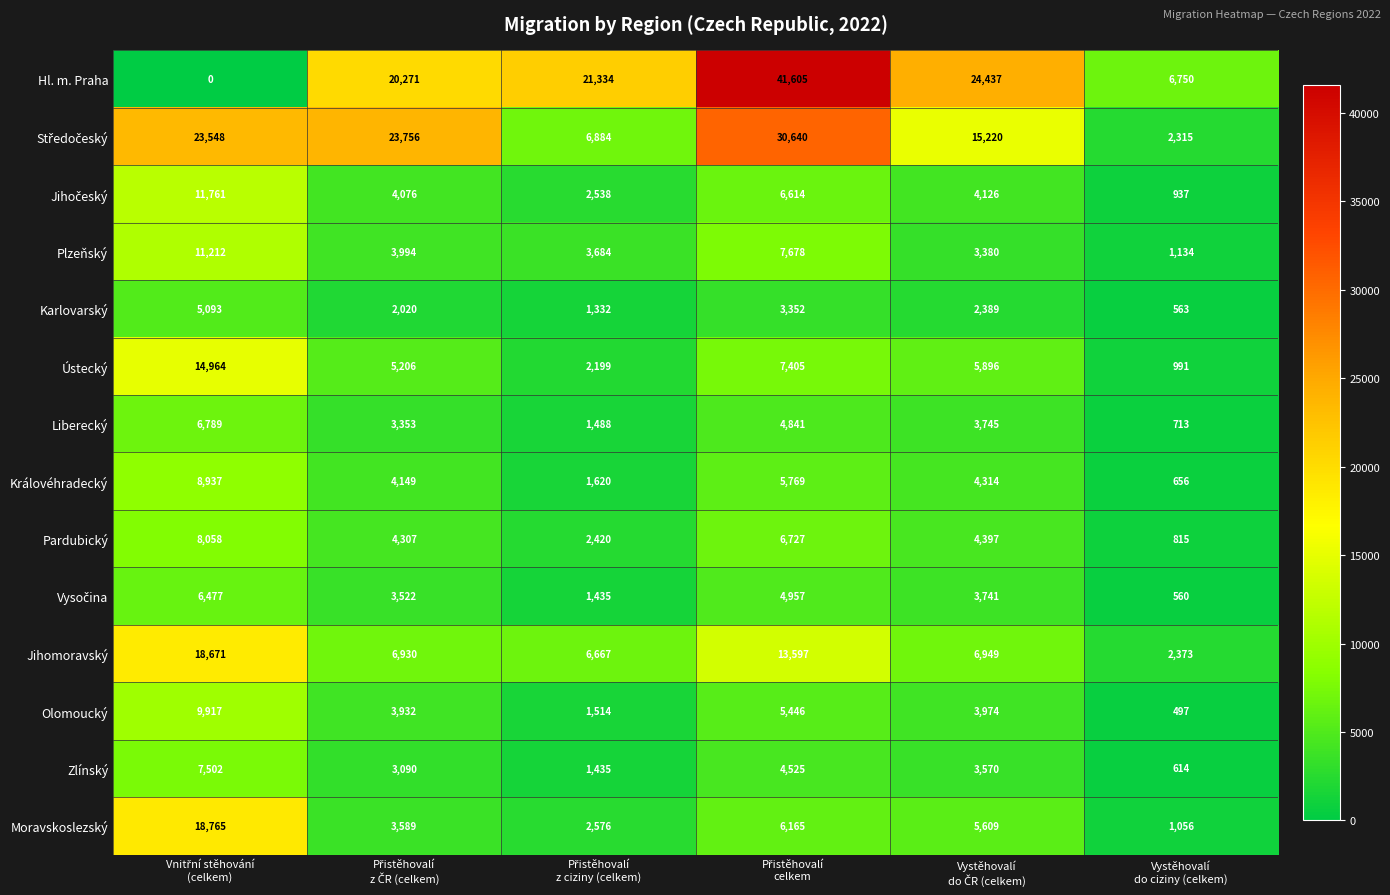

Which series has the largest range (max minus min)?

Hl. m. Praha